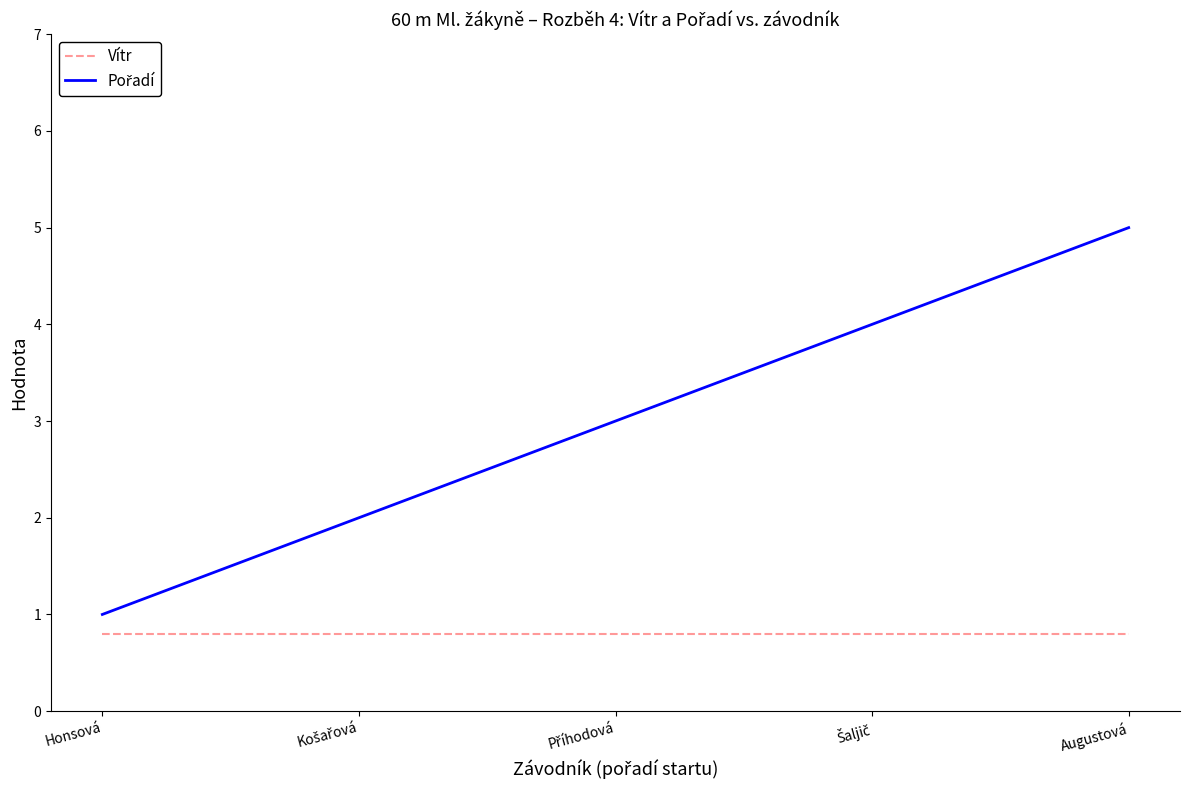

At which category is the sum across all series the highest?

Augustová